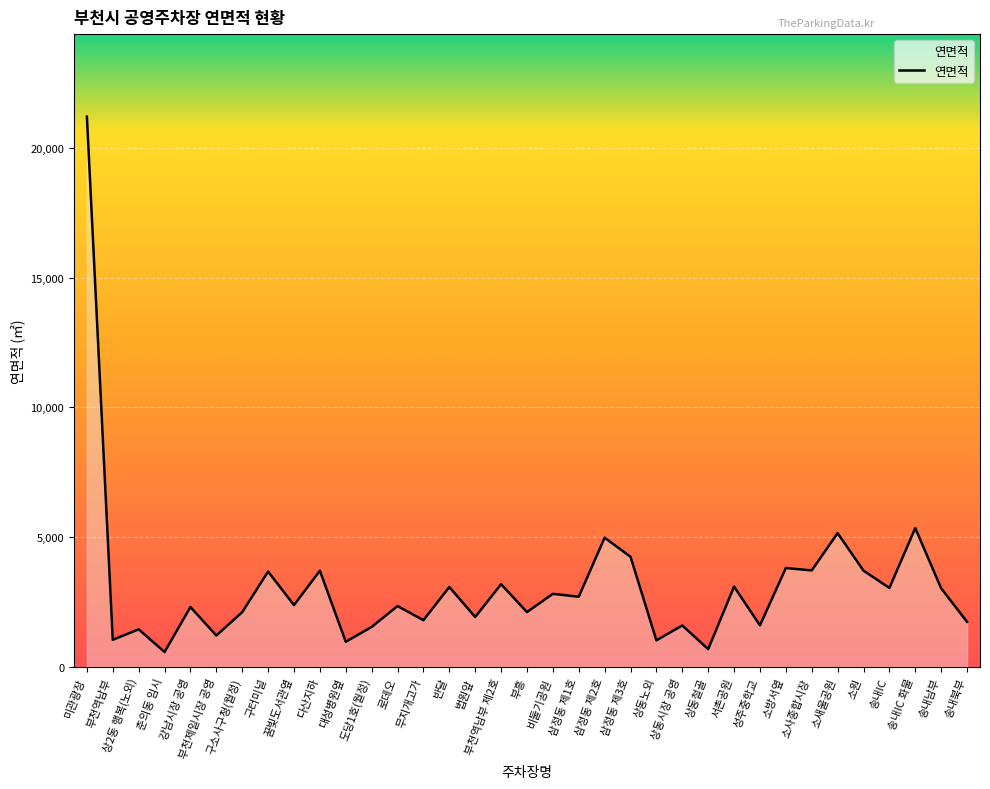

True or false: the data shows 2621 at 소방서옆.

False